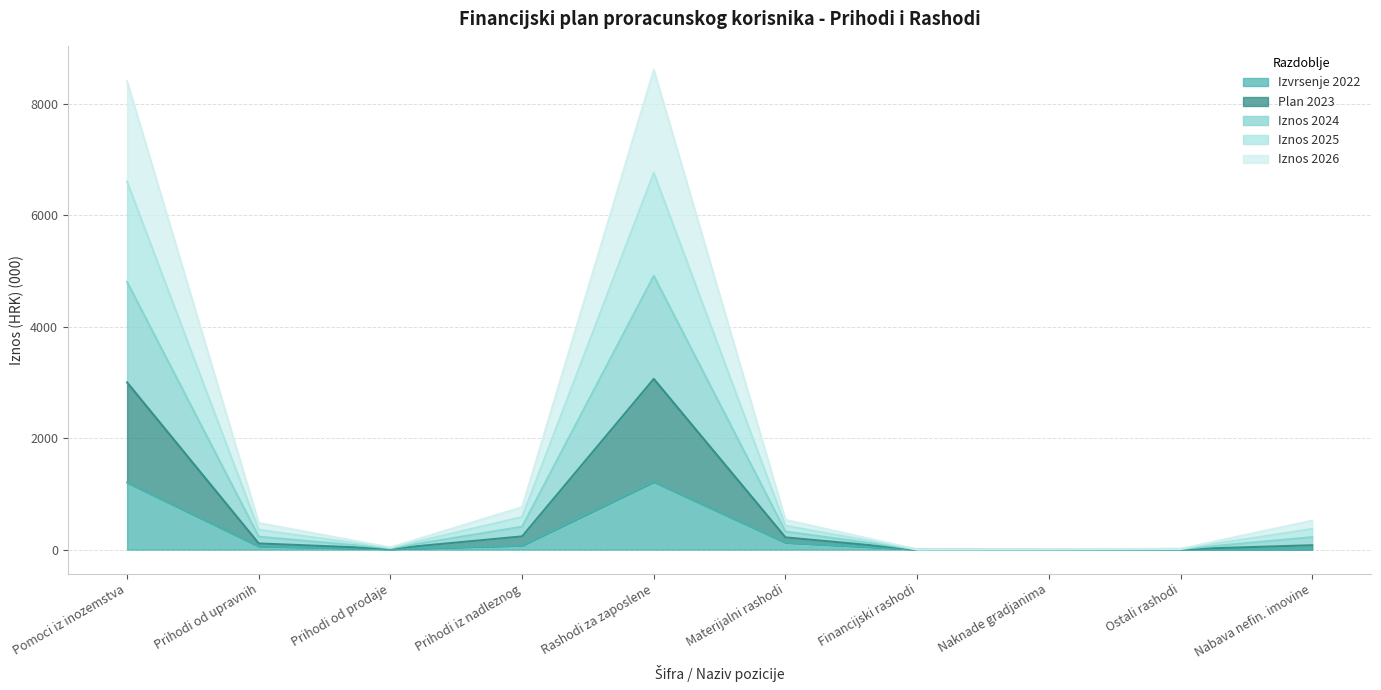

True or false: Plan 2023 and Iznos 2026 cross at least once.

False